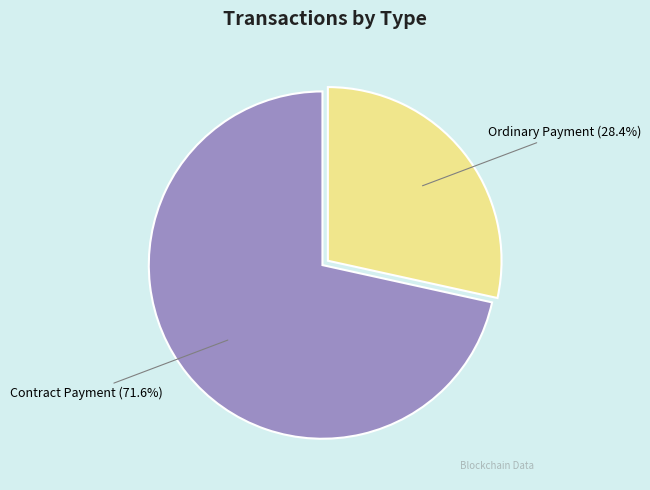

To the nearest percent, what is the difference between the largest and smallest slice percentages?

43%